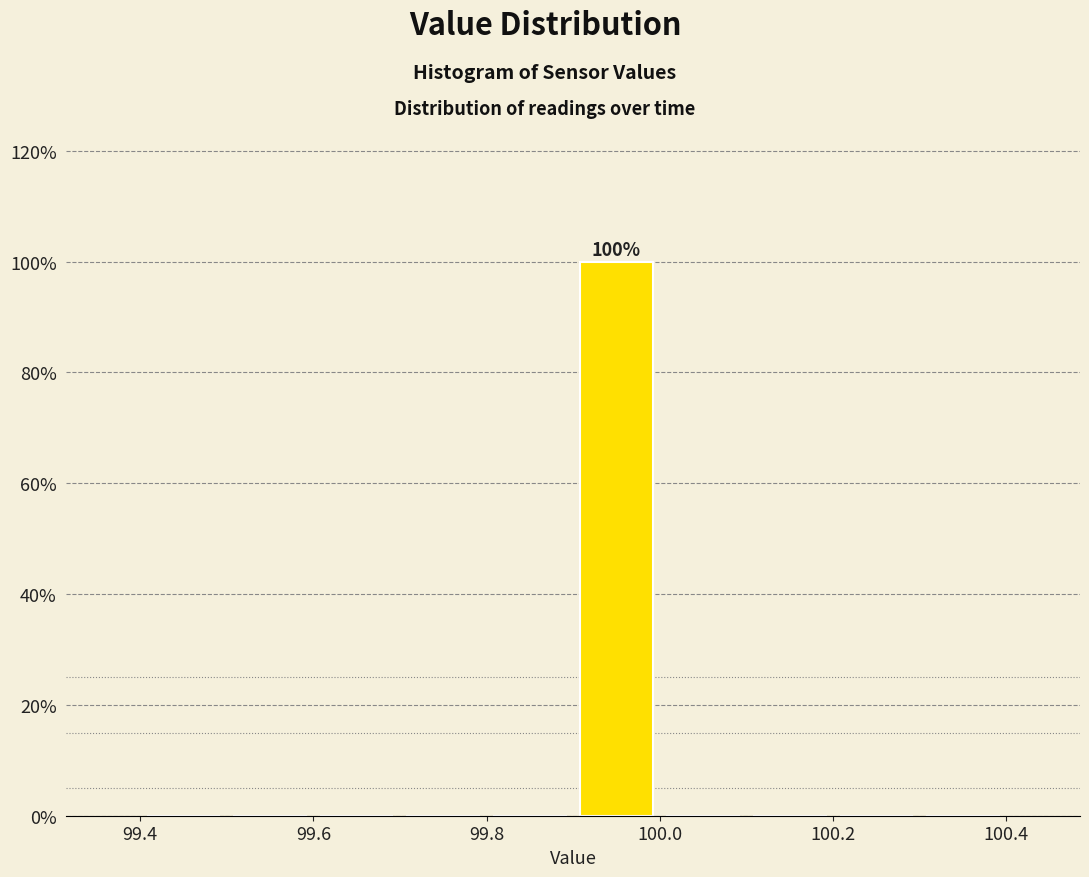

Which range on the x-axis has the tallest bar?

99.9 to 100.0